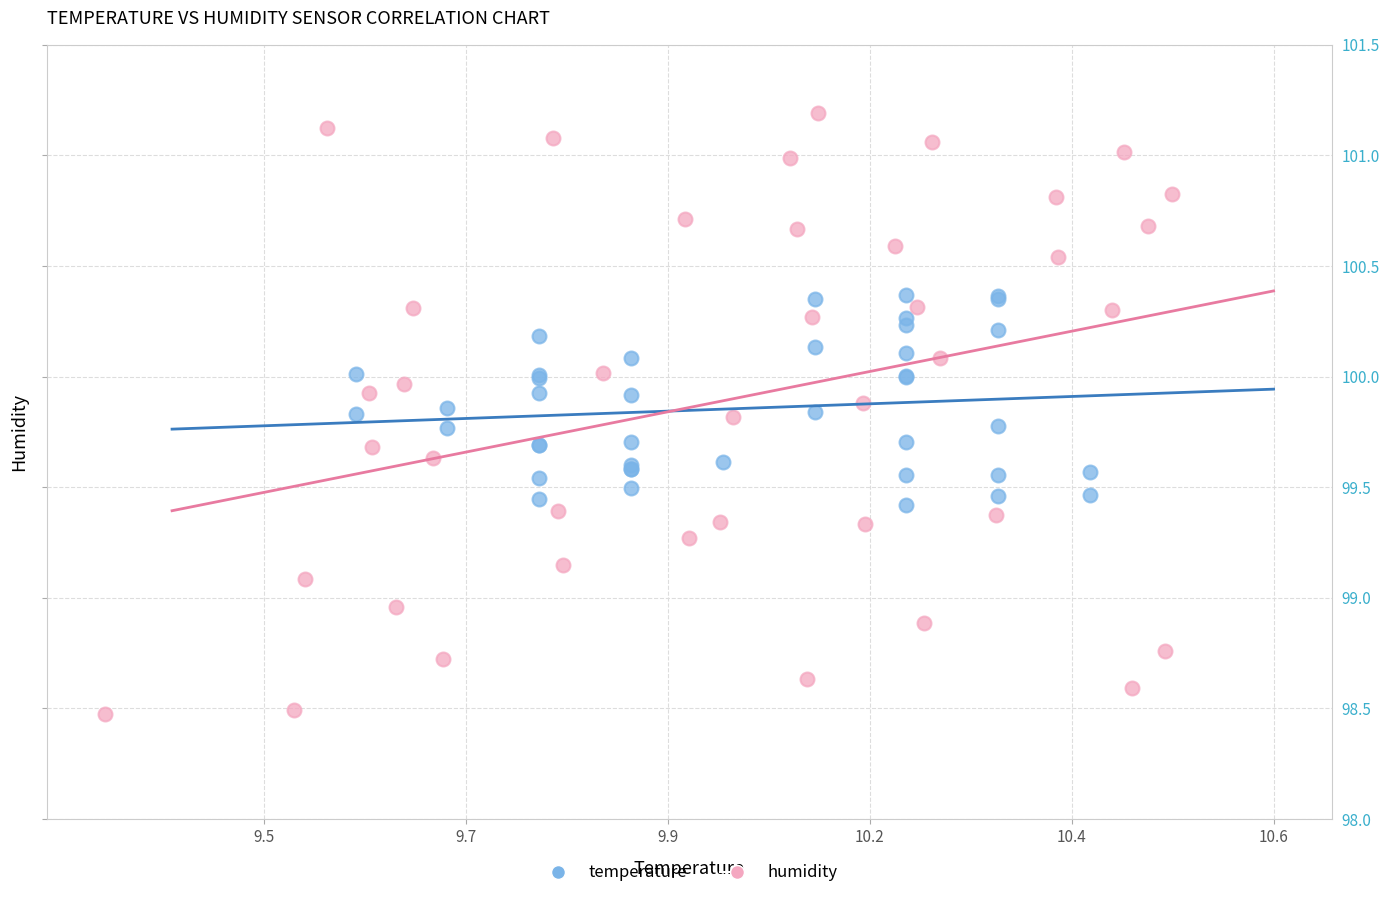

Which series contains the lowest Y value?

humidity